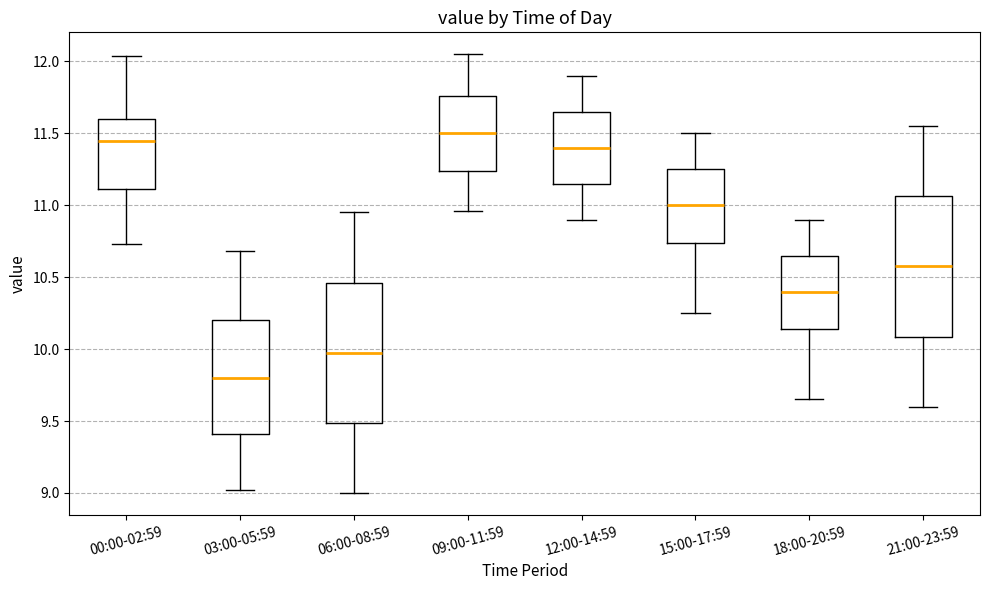

Which box's median line is the lowest?

03:00-05:59